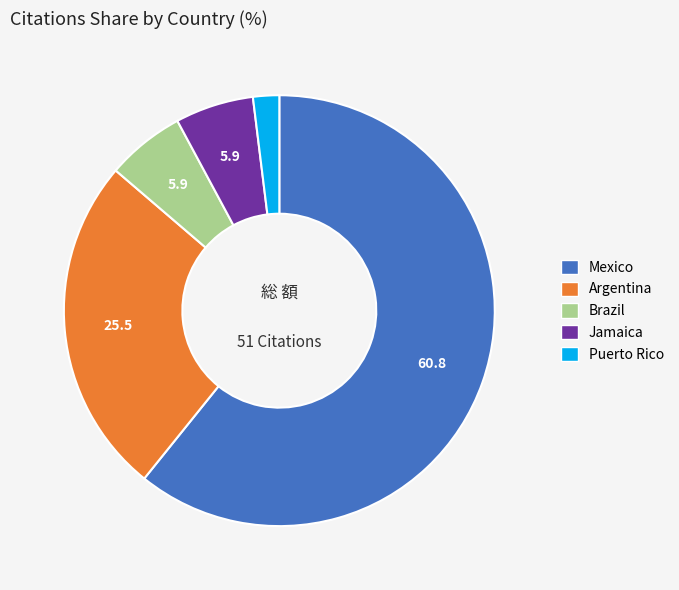

Which category has the biggest portion of the pie?

Mexico